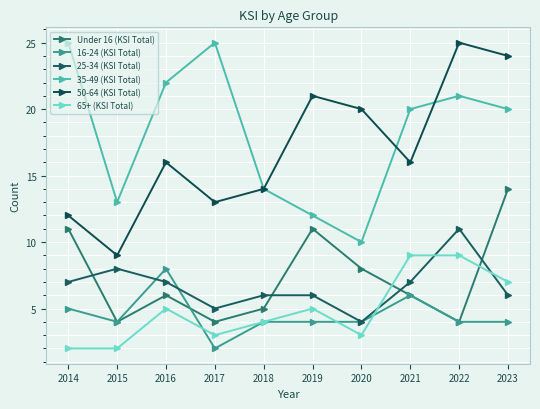

Is the value of 16-24 (KSI Total) at 2016 greater than the value of 65+ (KSI Total) at 2014?

Yes